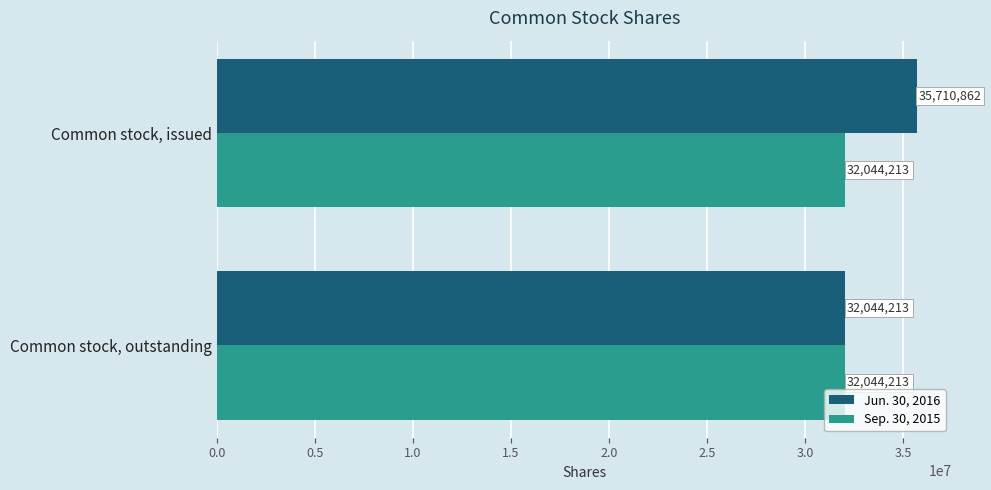

Rank the series by their maximum value, from lowest to highest.

Sep. 30, 2015, Jun. 30, 2016